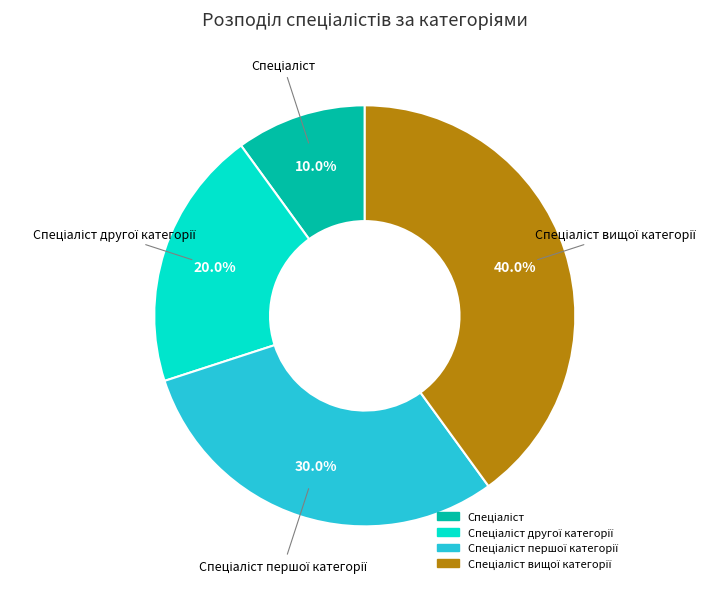

Does any single category account for the majority?

No